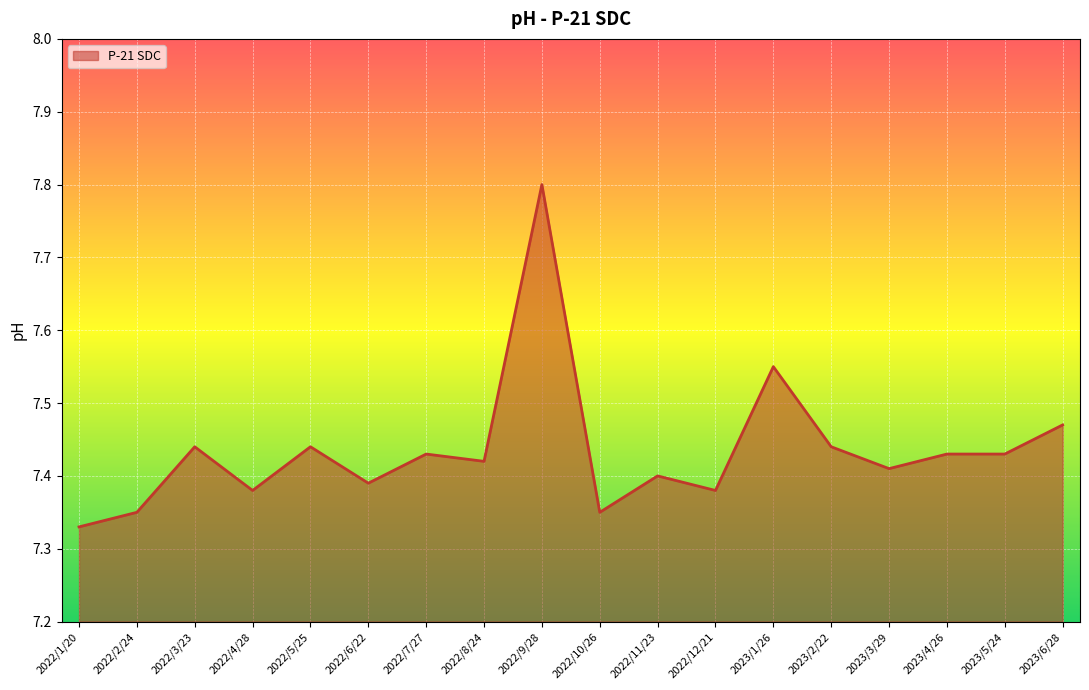

What position from the left is 2022/5/25?

5